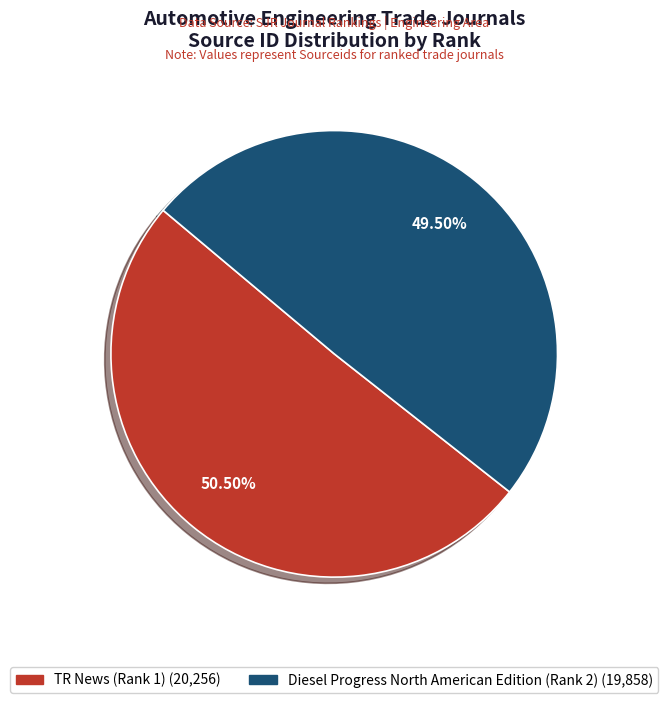

Is it true that Diesel Progress North American Edition (Rank 2) is 62% of the pie?

False